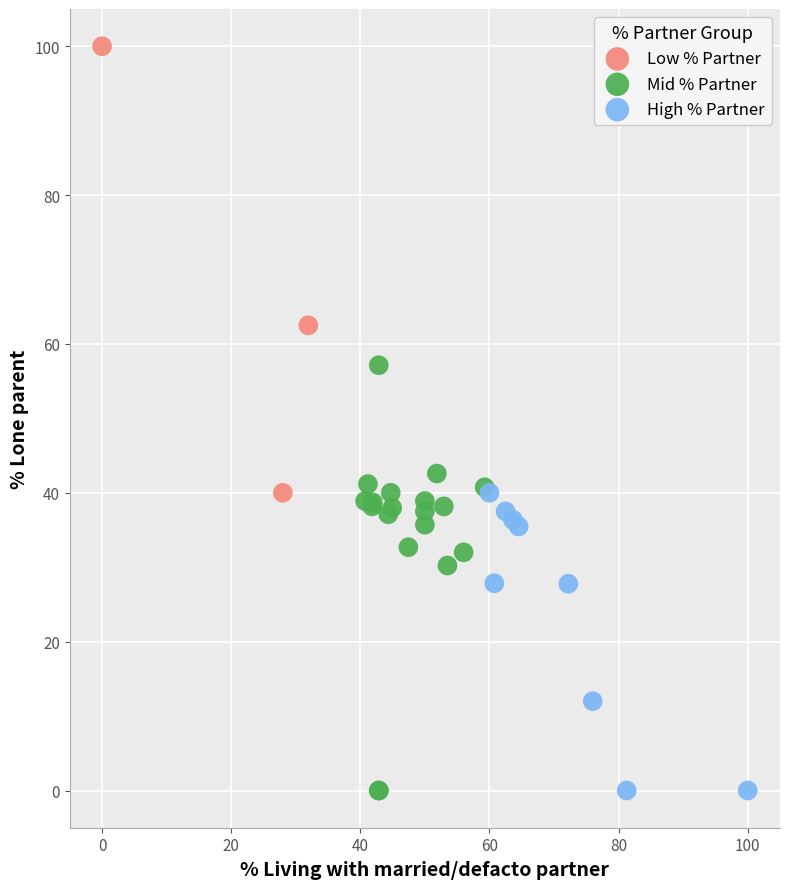

Which series reaches the maximum Y coordinate?

Low % Partner